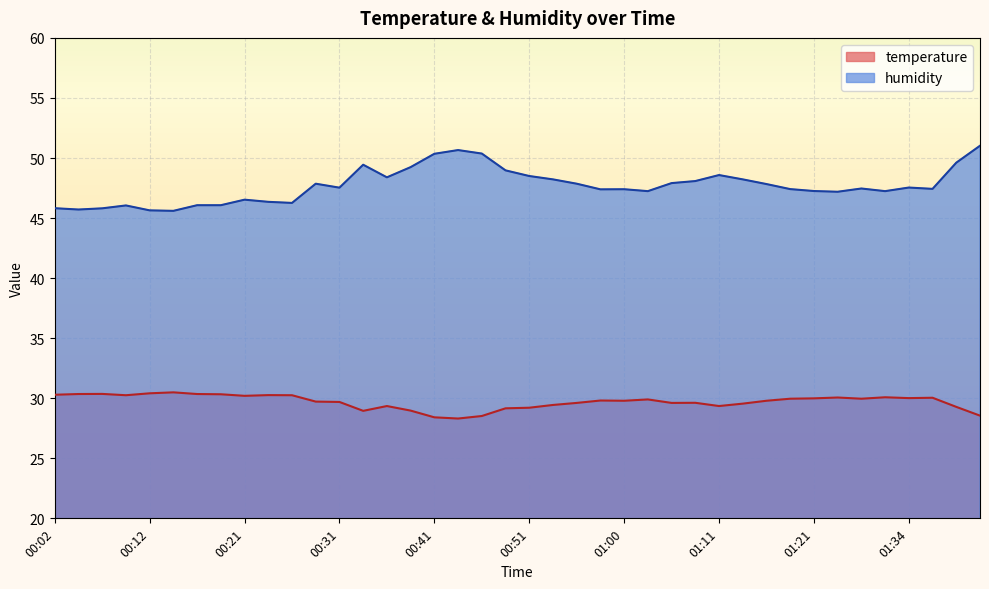

Which series changed the most between 00:56 and 01:05?

humidity